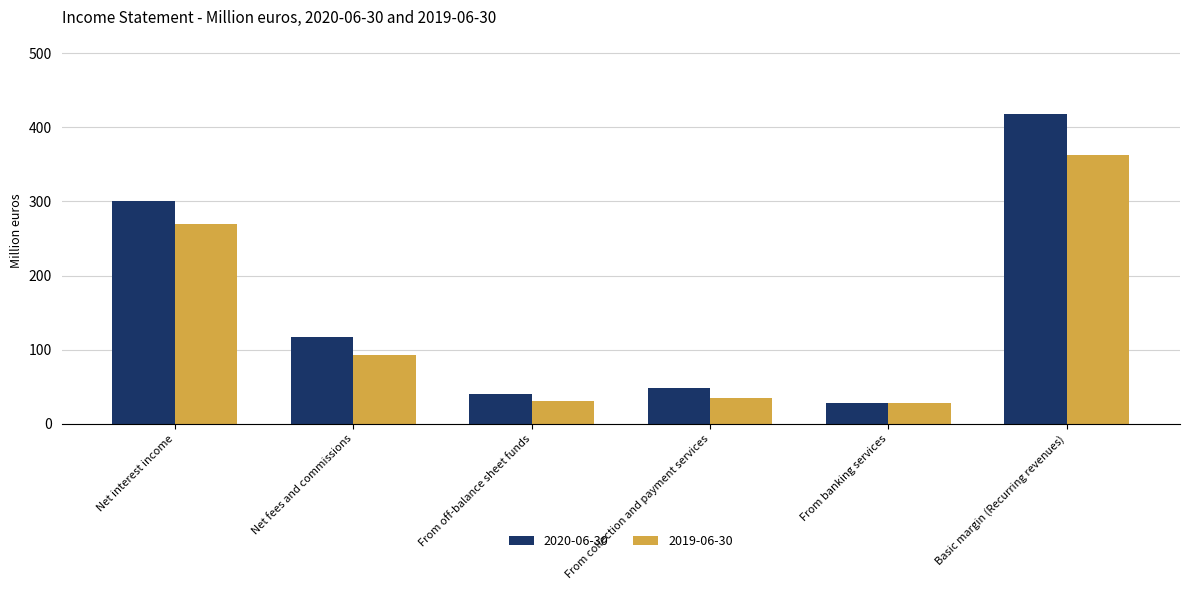

At which label does 2019-06-30 reach its peak?

Basic margin (Recurring revenues)